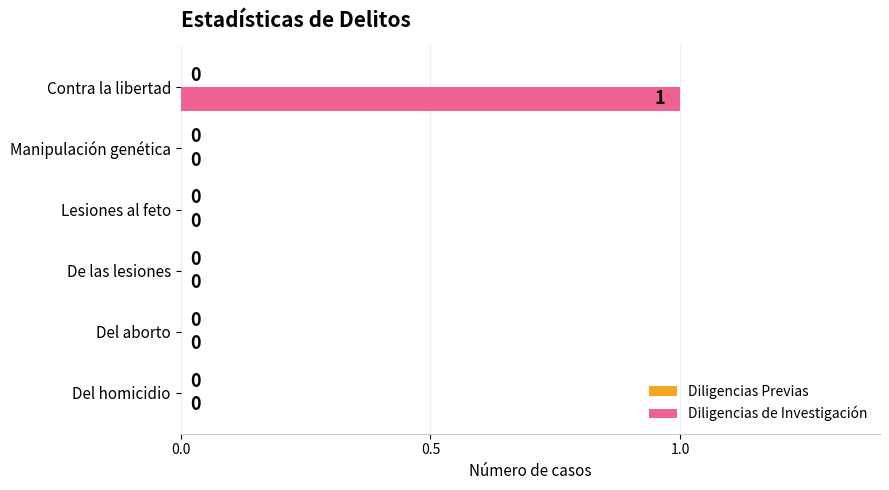

What is the change in value from De las lesiones to Contra la libertad?

+1